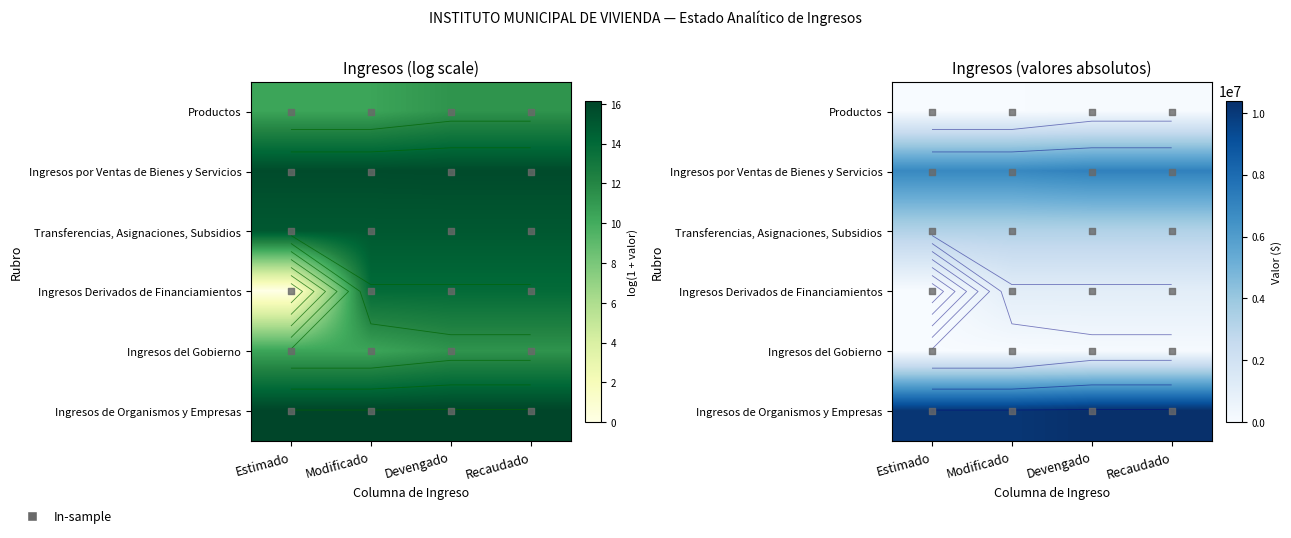

At which category is the sum across all series the highest?

Devengado